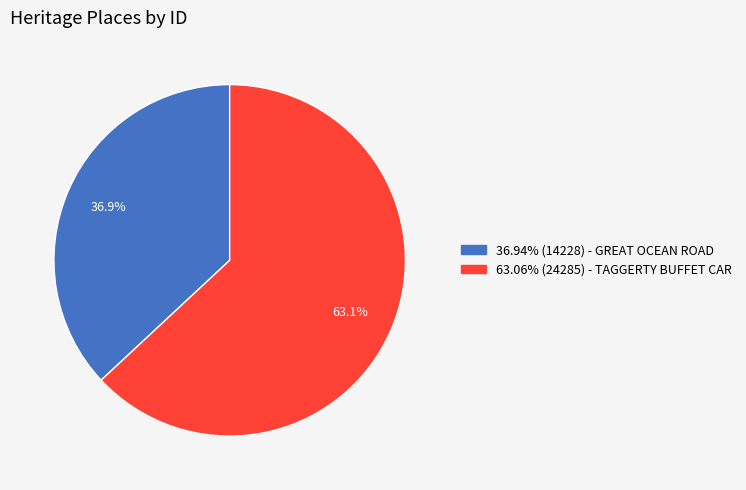

Is there any slice that represents more than half of the pie?

Yes